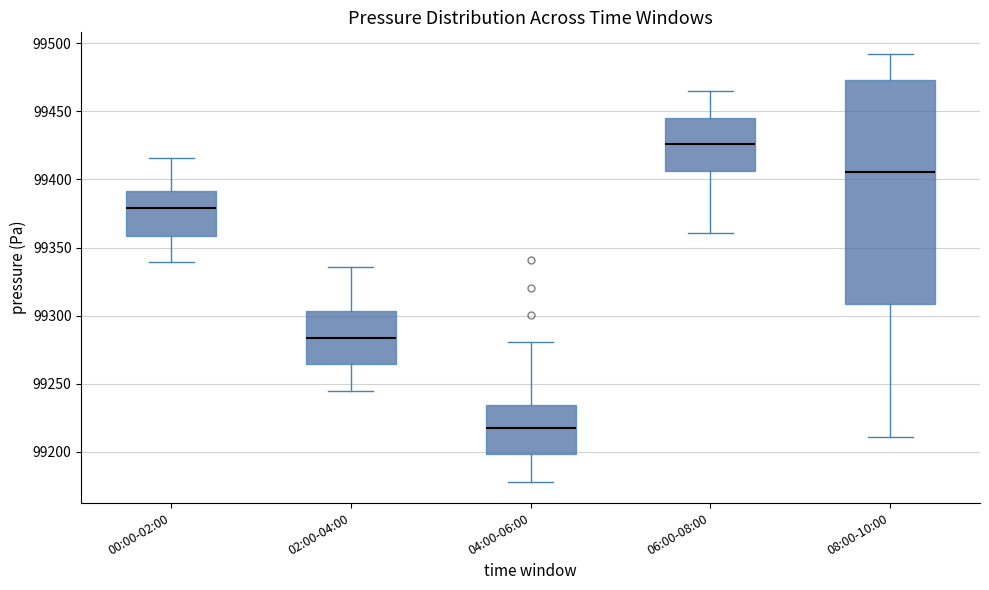

Reading left to right, transcribe this box plot: for each box, give where its median line is, the range the box spans, and where its two whiskers end, as read against the y-axis. The values are not printed on the chart, so give them approximately, as read against the axis.

00:00-02:00: median 99380, box 99360 to 99390, whiskers 99340 to 99415
02:00-04:00: median 99285, box 99265 to 99305, whiskers 99245 to 99335
04:00-06:00: median 99220, box 99200 to 99235, whiskers 99180 to 99280
06:00-08:00: median 99425, box 99405 to 99445, whiskers 99360 to 99465
08:00-10:00: median 99405, box 99310 to 99475, whiskers 99210 to 99490